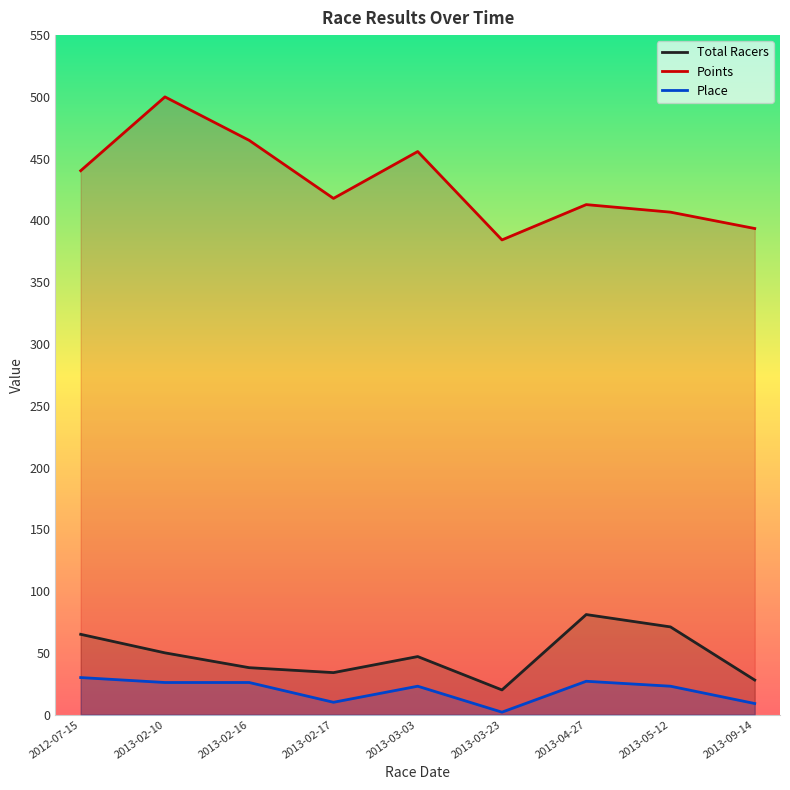

True or false: Place and Total Racers intersect in this chart.

False